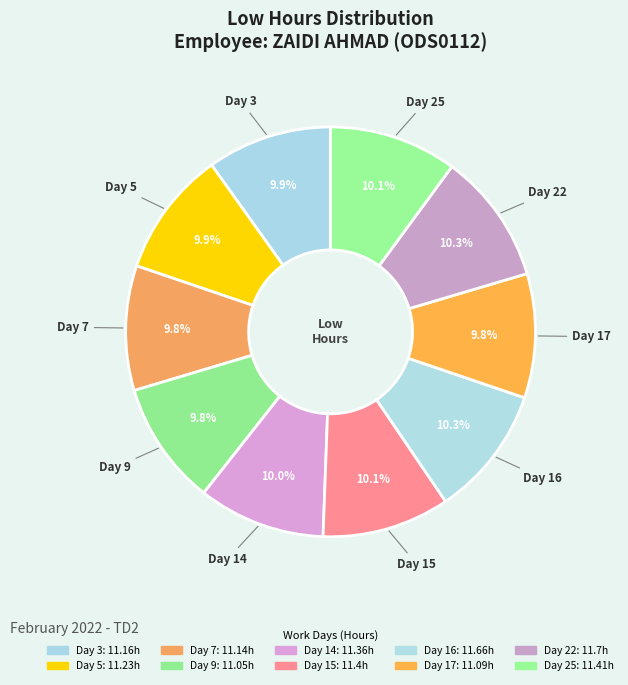

Does Day 7 represent more than half of the total?

No